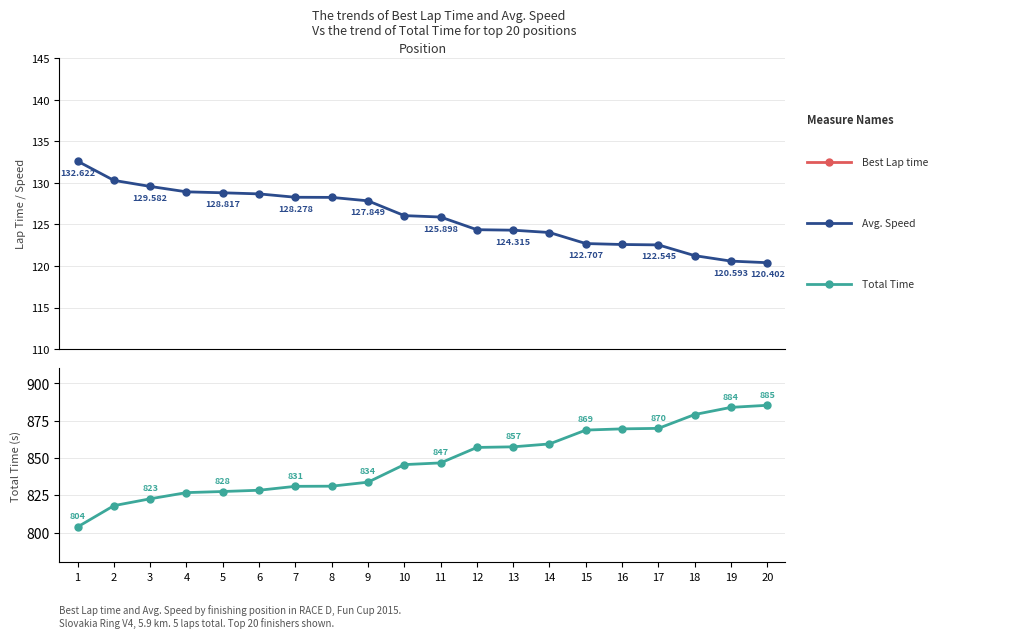

True or false: Best Lap time and Avg. Speed intersect in this chart.

False